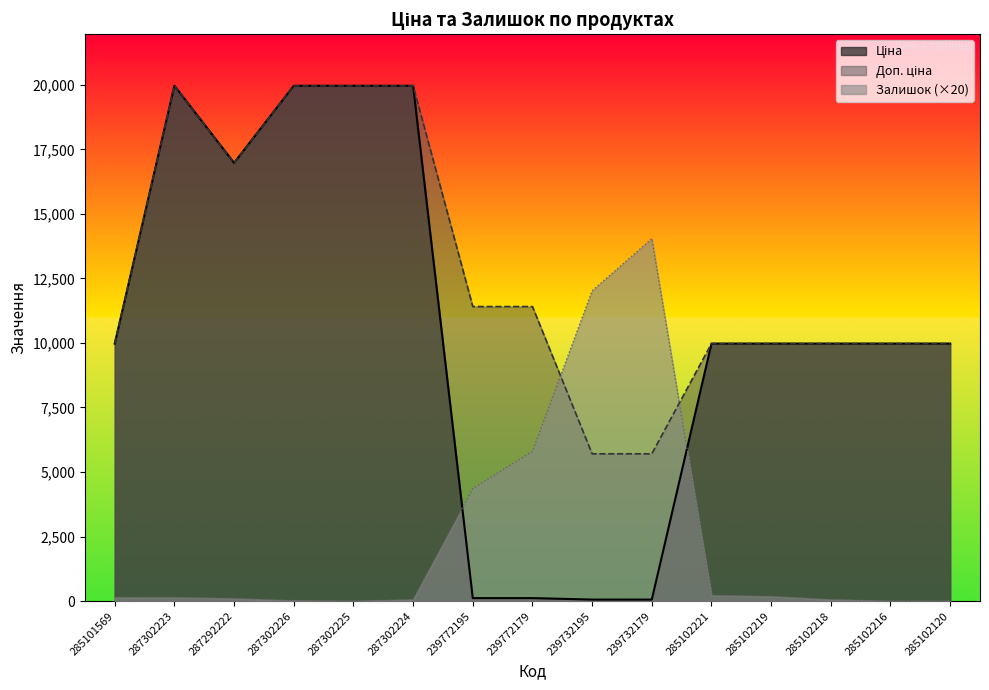

In Доп. ціна, how many points are lower than both neighbors (excluding endpoints)?

1